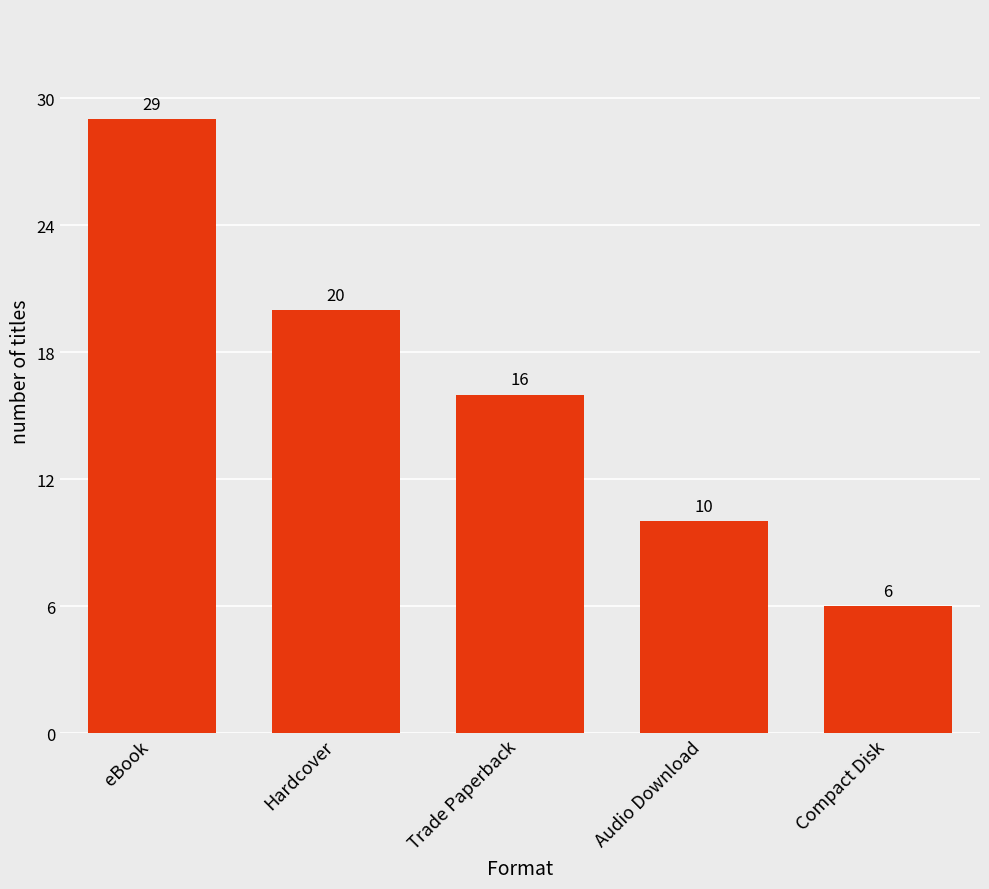

Are the bars horizontal?

No